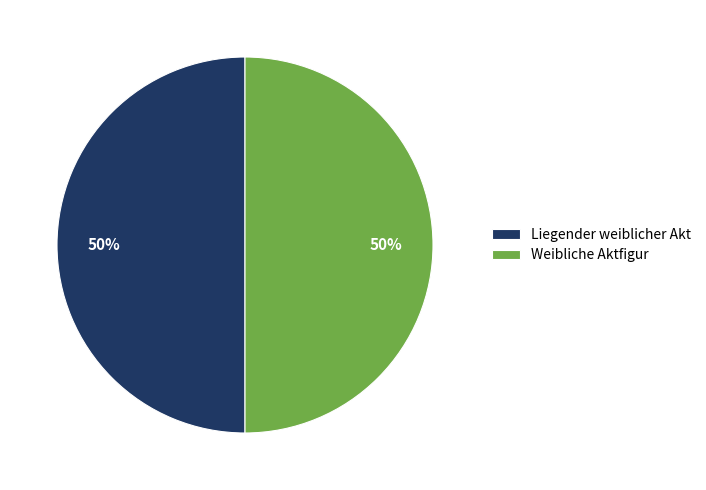

Approximately how many times larger is the value at Weibliche Aktfigur compared to Liegender weiblicher Akt?

1.0